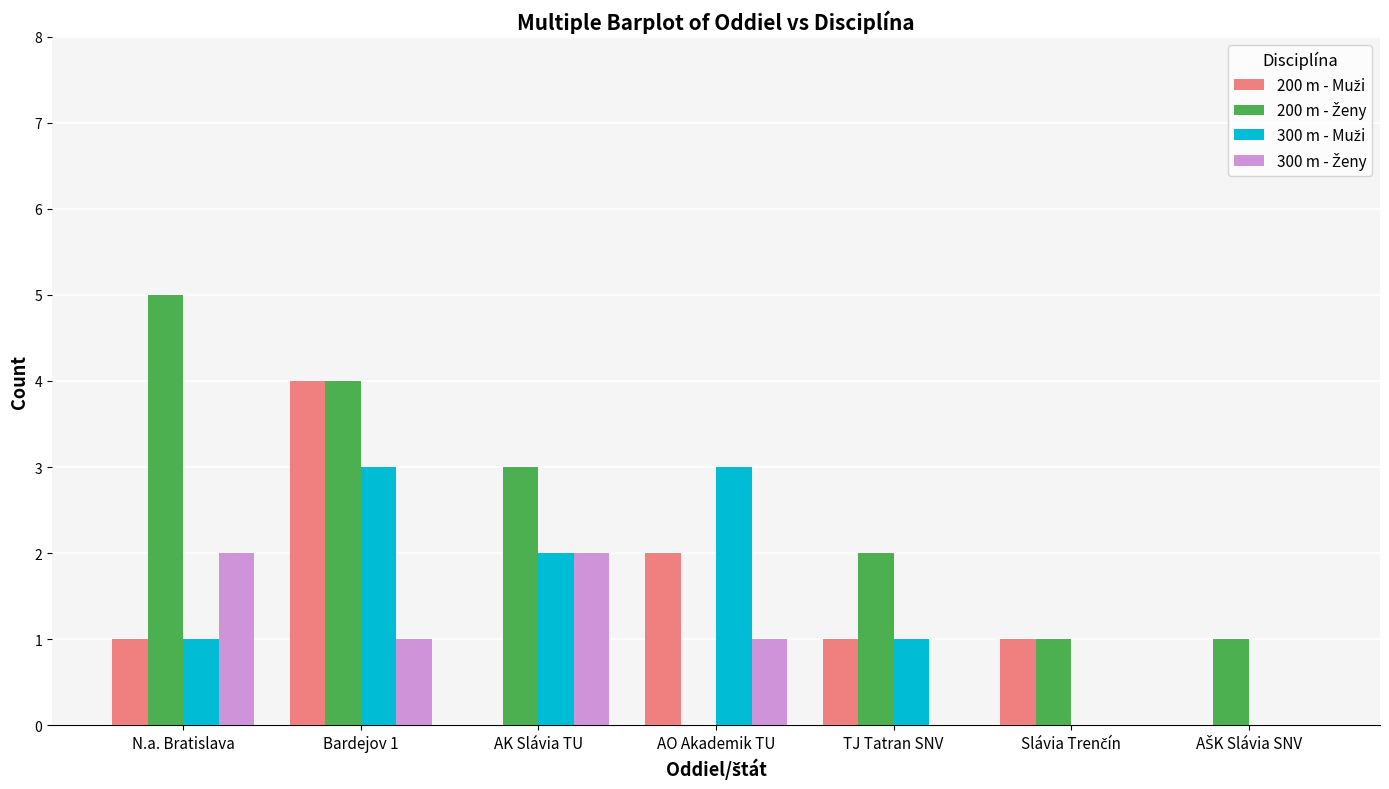

At which category is the sum across all series the highest?

Bardejov 1